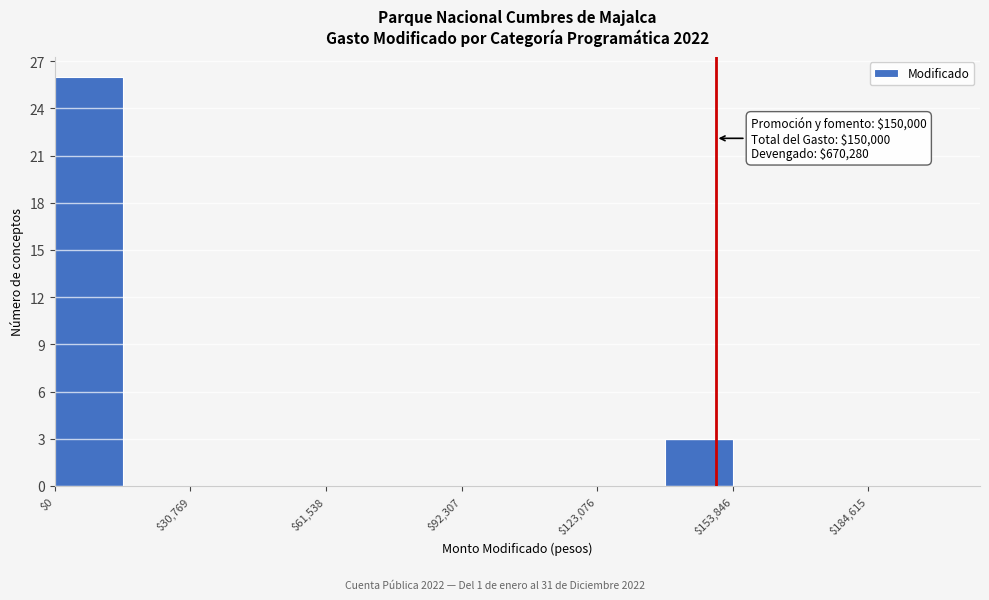

Around what value on the x-axis is the tallest bar? Give the approximate position of its centre, as read against the axis.

10000